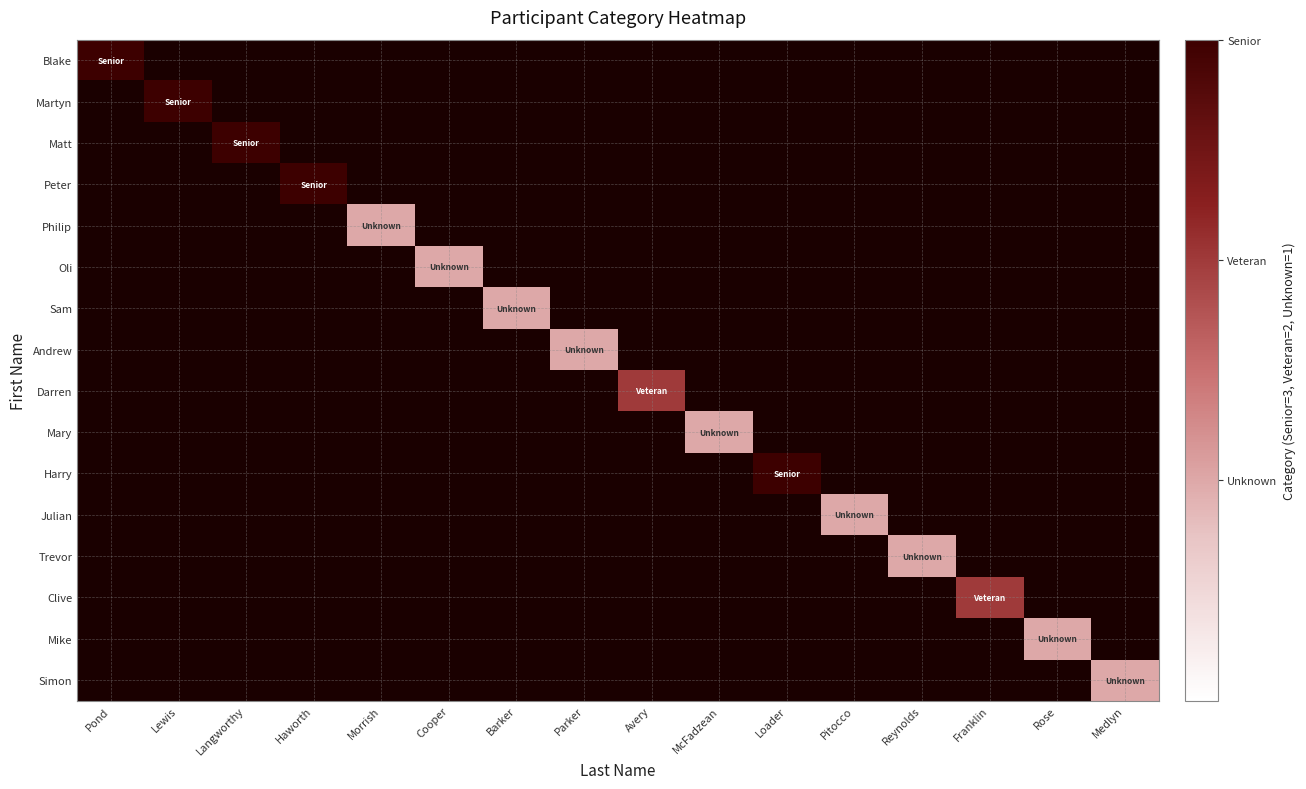

What is the minimum value shown in the chart?

1.0